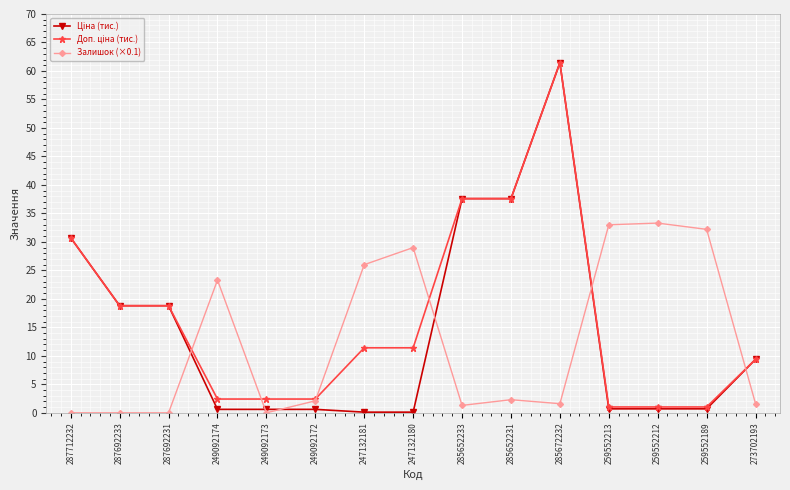

What is the average value of the Залишок (×0.1) series?

12.4